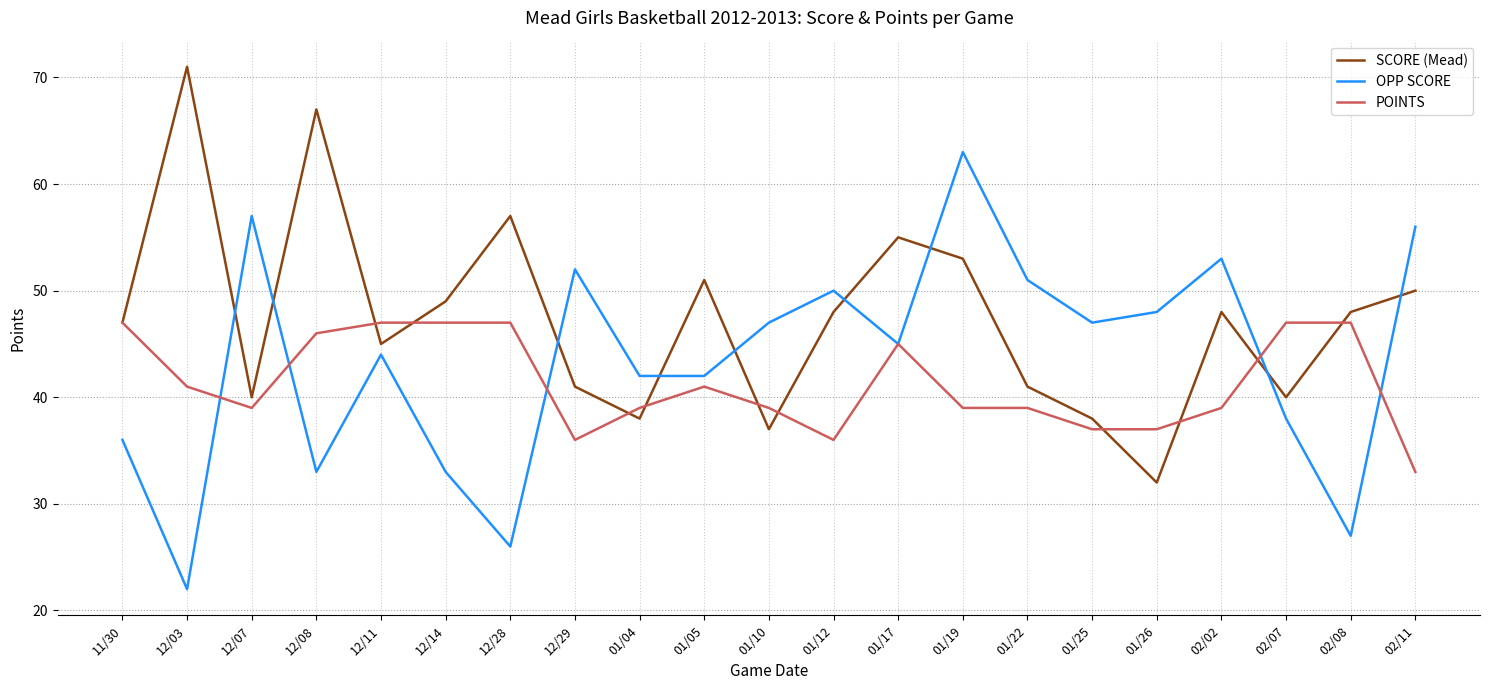

Which category has the lowest value in the SCORE (Mead) series?

01/26